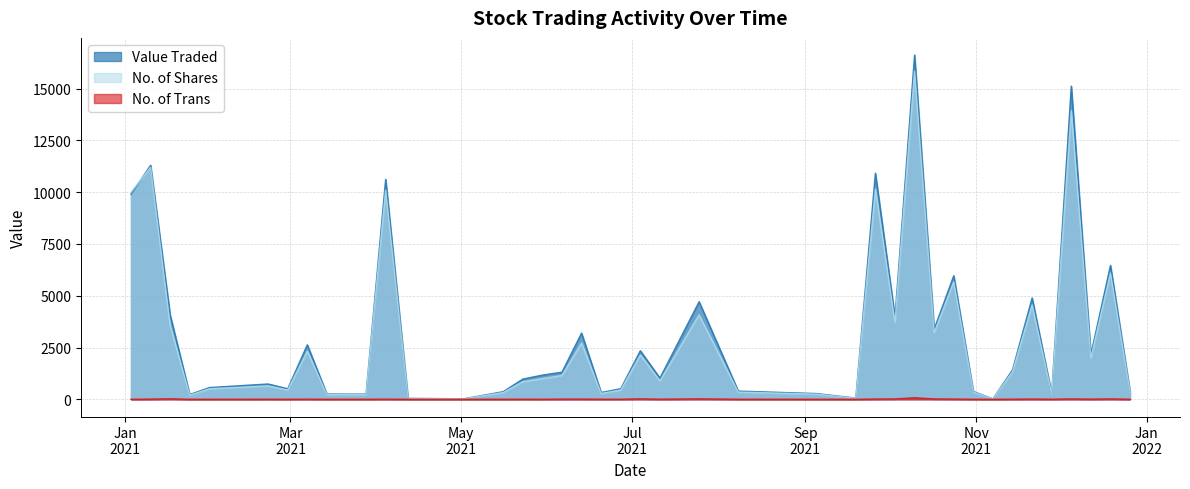

Reading right to left, transcribe all the data shown in this chart.

Value Traded: 26/12/2021=375	19/12/2021=6466	12/12/2021=2164	05/12/2021=15122	28/11/2021=271	21/11/2021=4894	14/11/2021=1423	07/11/2021=21	31/10/2021=377	24/10/2021=5966	17/10/2021=3388	10/10/2021=16619	03/10/2021=3966	26/09/2021=10918	19/09/2021=58	05/09/2021=278	08/08/2021=397	25/07/2021=4712	11/07/2021=1023	04/07/2021=2345	27/06/2021=512	20/06/2021=329	13/06/2021=3197	06/06/2021=1310	30/05/2021=1170	23/05/2021=976	16/05/2021=369	02/05/2021=26	12/04/2021=45	04/04/2021=10620	28/03/2021=250	14/03/2021=252	07/03/2021=2631	28/02/2021=507	21/02/2021=740	31/01/2021=567	24/01/2021=232	17/01/2021=4068	10/01/2021=11299	03/01/2021=9900
No. of Shares: 26/12/2021=342	19/12/2021=6093	12/12/2021=2000	05/12/2021=13935	28/11/2021=251	21/11/2021=4555	14/11/2021=1330	07/11/2021=20	31/10/2021=350	24/10/2021=5671	17/10/2021=3222	10/10/2021=15843	03/10/2021=3720	26/09/2021=10150	19/09/2021=50	05/09/2021=250	08/08/2021=350	25/07/2021=4079	11/07/2021=888	04/07/2021=2139	27/06/2021=450	20/06/2021=283	13/06/2021=2717	06/06/2021=1150	30/05/2021=1000	23/05/2021=850	16/05/2021=326	02/05/2021=24	12/04/2021=41	04/04/2021=10100	28/03/2021=226	14/03/2021=224	07/03/2021=2324	28/02/2021=450	21/02/2021=650	31/01/2021=510	24/01/2021=200	17/01/2021=3550	10/01/2021=11200	03/01/2021=10000
No. of Trans: 26/12/2021=3	19/12/2021=19	12/12/2021=8	05/12/2021=19	28/11/2021=5	21/11/2021=12	14/11/2021=6	07/11/2021=1	31/10/2021=3	24/10/2021=11	17/10/2021=18	10/10/2021=75	03/10/2021=18	26/09/2021=13	19/09/2021=1	05/09/2021=2	08/08/2021=4	25/07/2021=21	11/07/2021=6	04/07/2021=21	27/06/2021=5	20/06/2021=5	13/06/2021=10	06/06/2021=9	30/05/2021=4	23/05/2021=5	16/05/2021=4	02/05/2021=1	12/04/2021=1	04/04/2021=7	28/03/2021=3	14/03/2021=2	07/03/2021=6	28/02/2021=4	21/02/2021=5	31/01/2021=2	24/01/2021=1	17/01/2021=24	10/01/2021=9	03/01/2021=1